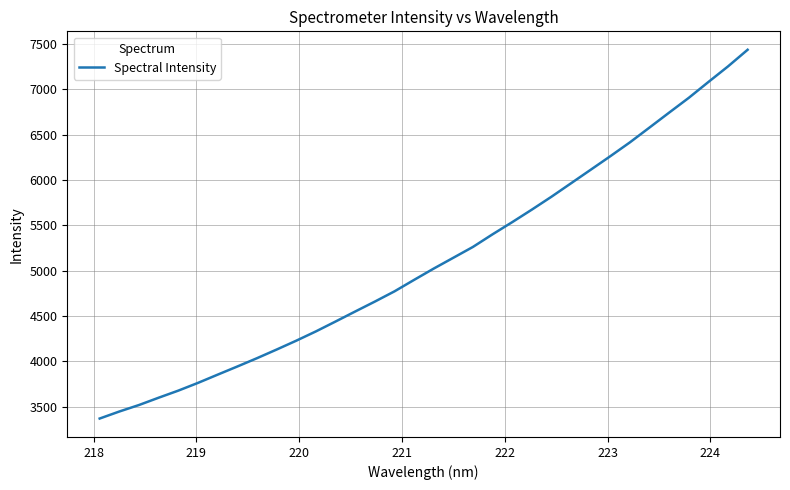

What is the greatest value displayed?

7435.8